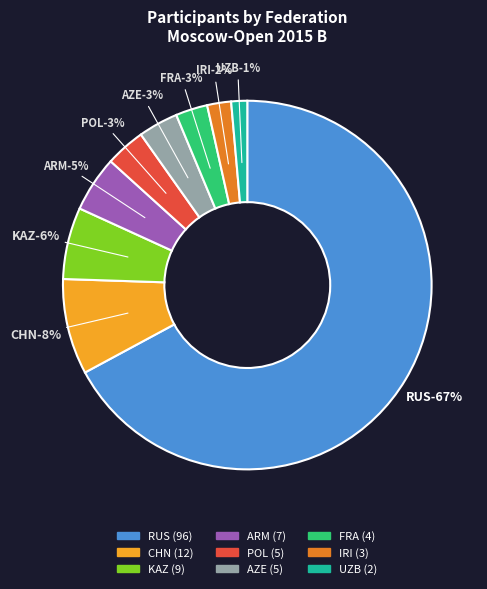

What percentage is the AZE slice, to the nearest percent?

3%